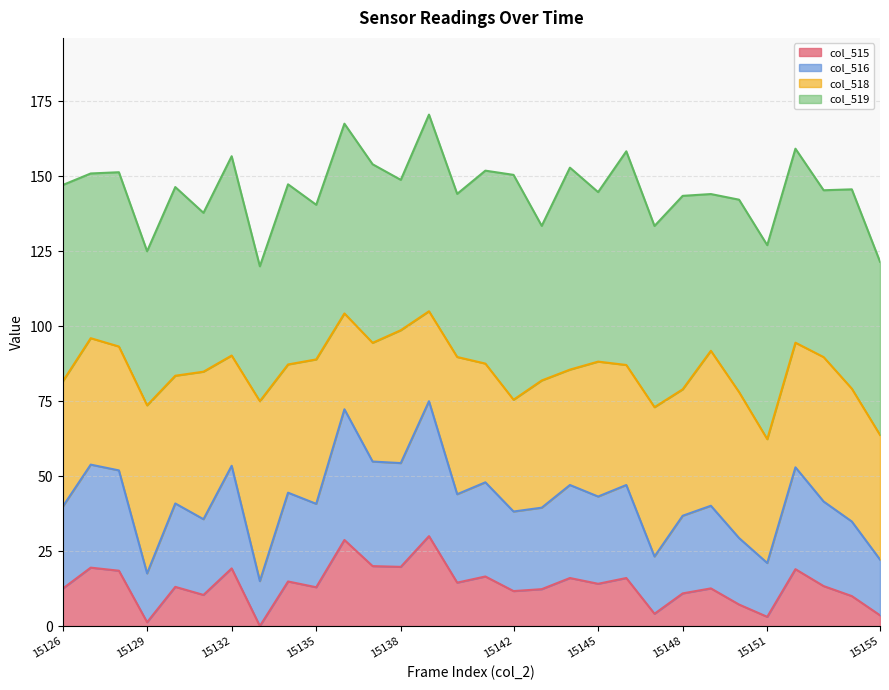

Which has a higher value, 15139 or 15141?

15139